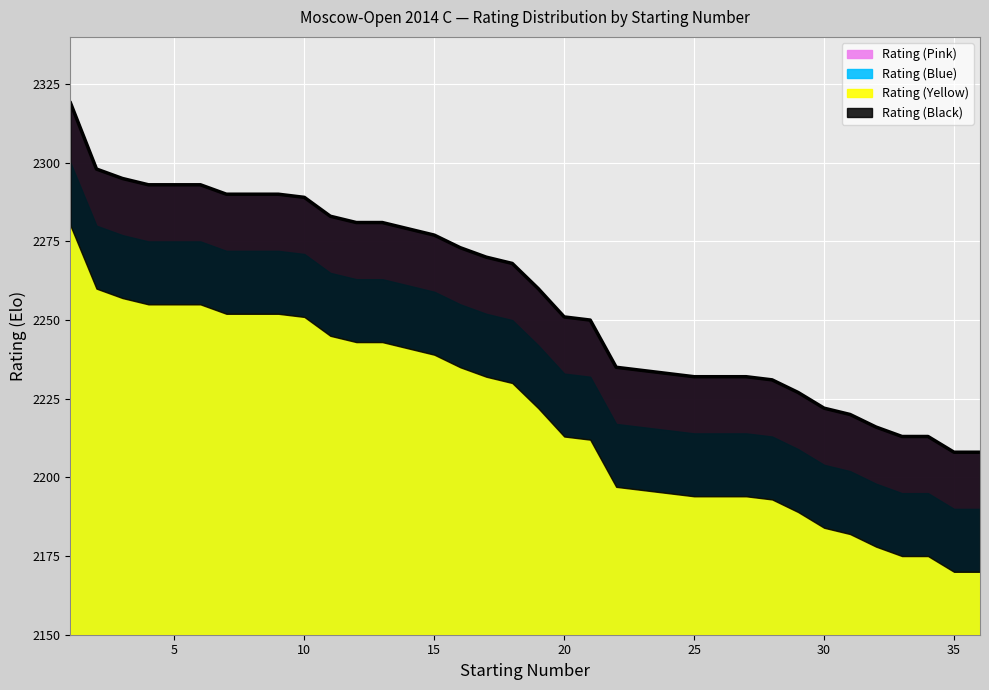

Rank the series by their maximum value, from lowest to highest.

Rating (Yellow), Rating (Blue), Rating (Pink), Rating (Black)